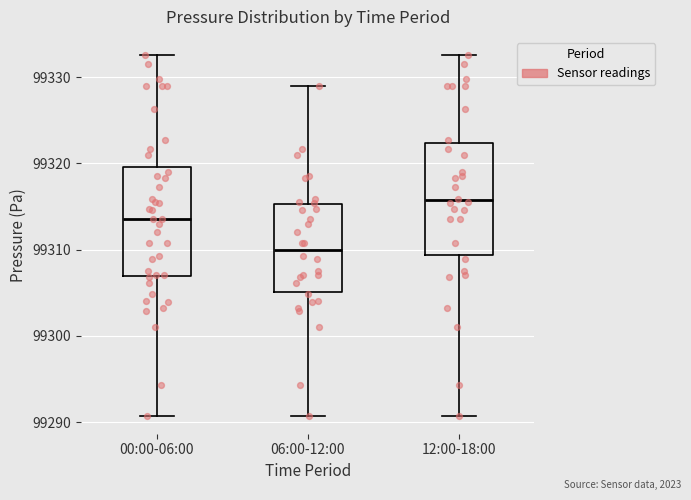

Which box's median line is the highest?

12:00-18:00